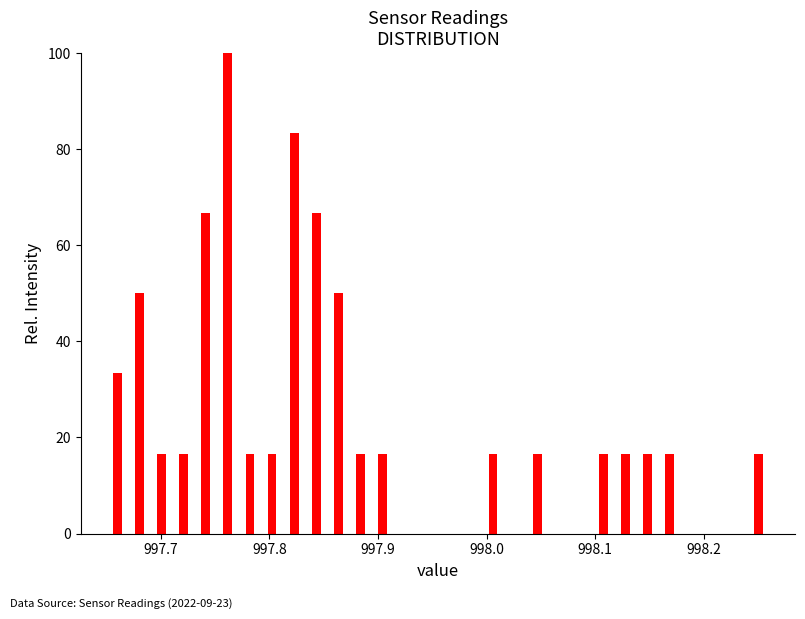

Around what value on the x-axis is the tallest bar? Give the approximate position of its centre, as read against the axis.

997.76